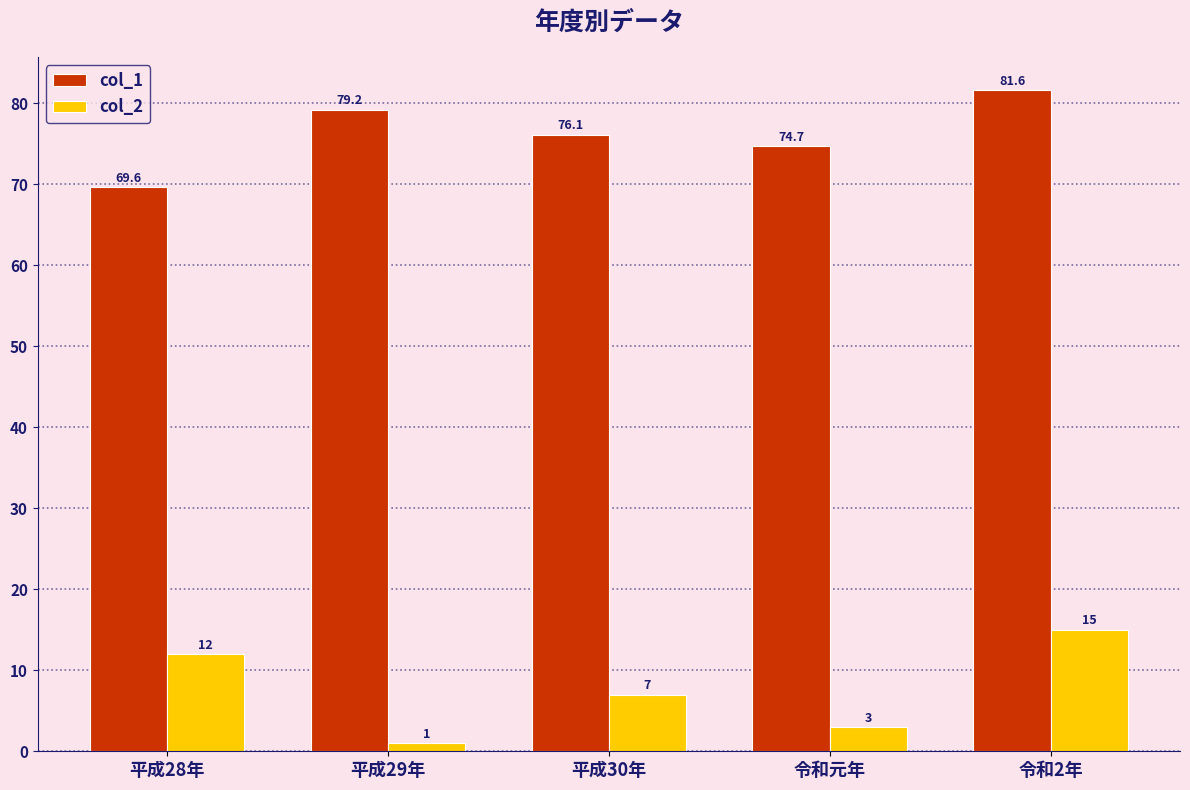

What is the label of the 1st bar from the left?

平成28年